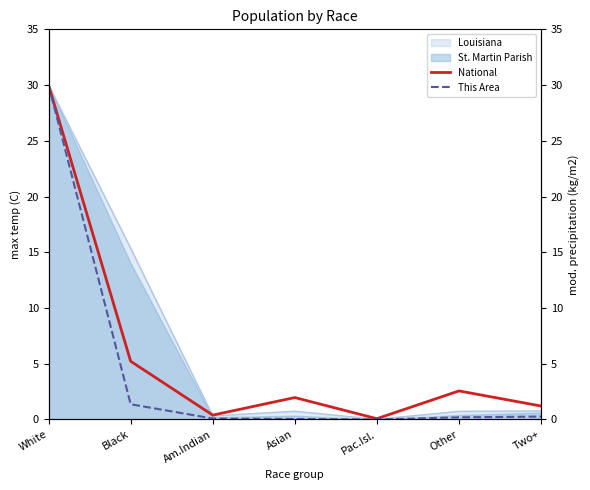

What is the difference between the second highest and second lowest values in the This Area series?

1.3